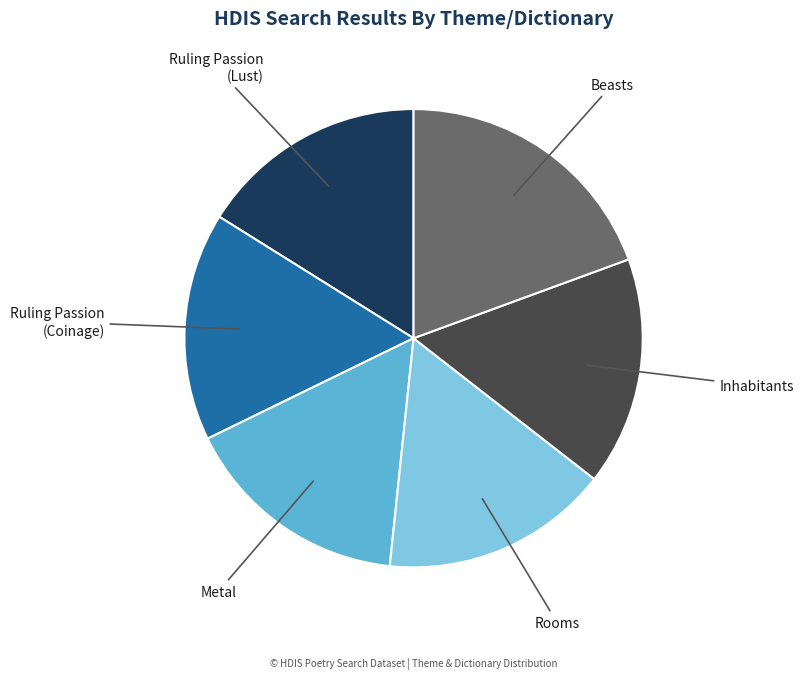

What is the largest slice in the pie chart?

Beasts